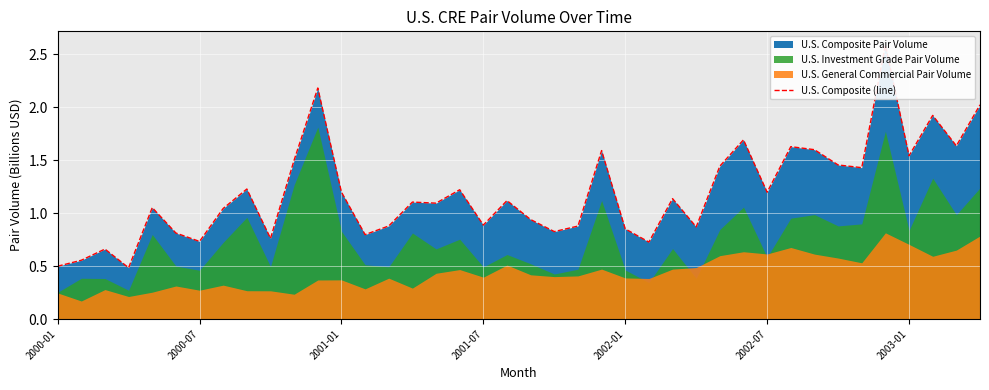

Approximately how many times larger is the value at 2002-01 compared to 8?

0.9